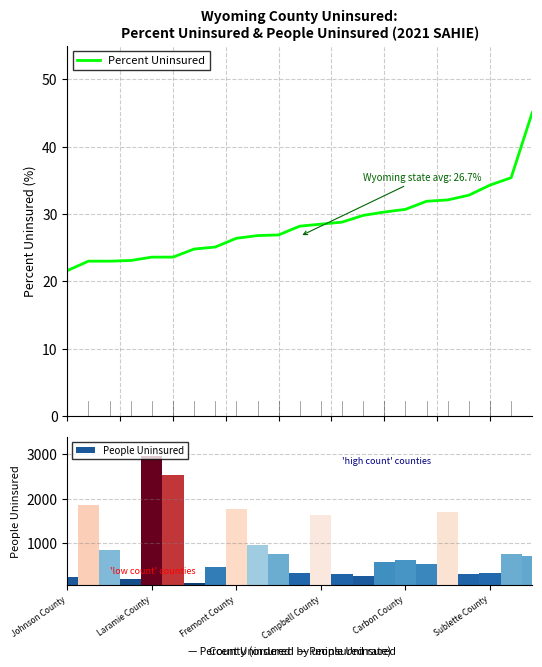

Reading left to right, transcribe all the data shown in this chart.

Percent Uninsured: 21.6	23.0	23.0	23.1	23.6	23.6	24.8	25.1	26.4	26.8	26.9	28.2	28.5	28.8	29.8	30.3	30.7	31.9	32.1	32.8	34.3	35.4	45.1
People Uninsured: 228.0	1848.0	831.0	173.0	2959.0	2537.0	100.0	449.0	1770.0	952.0	749.0	307.0	1640.0	287.0	240.0	573.0	608.0	513.0	1691.0	285.0	314.0	742.0	708.0